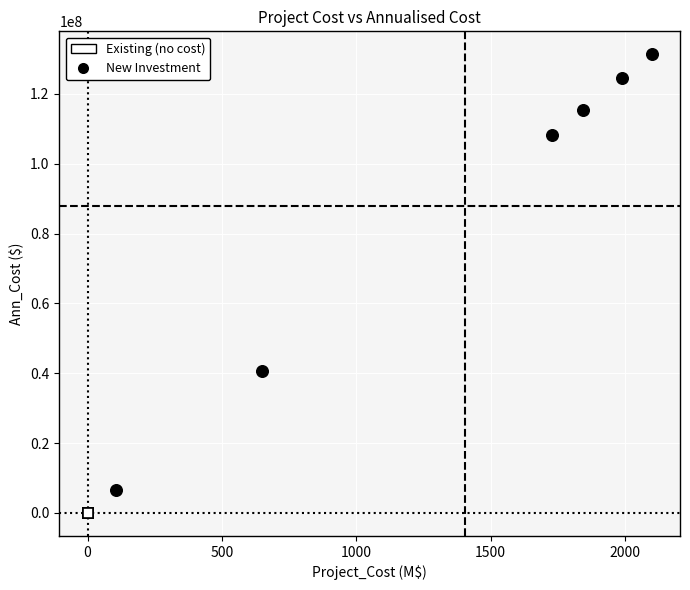

What are all the series names shown in the legend?

Existing (no cost), New Investment